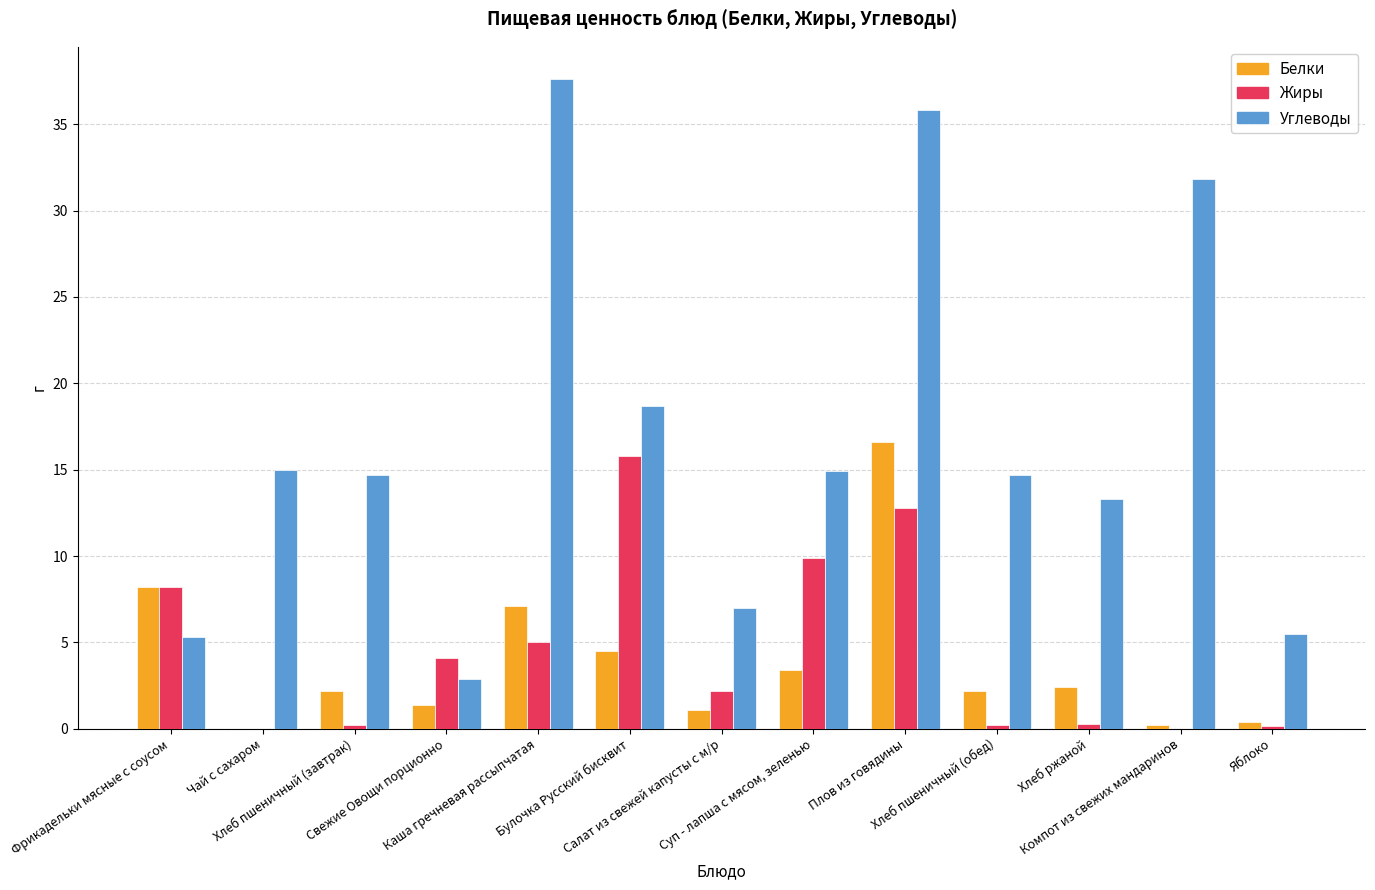

Which series has the largest total across all categories?

Углеводы